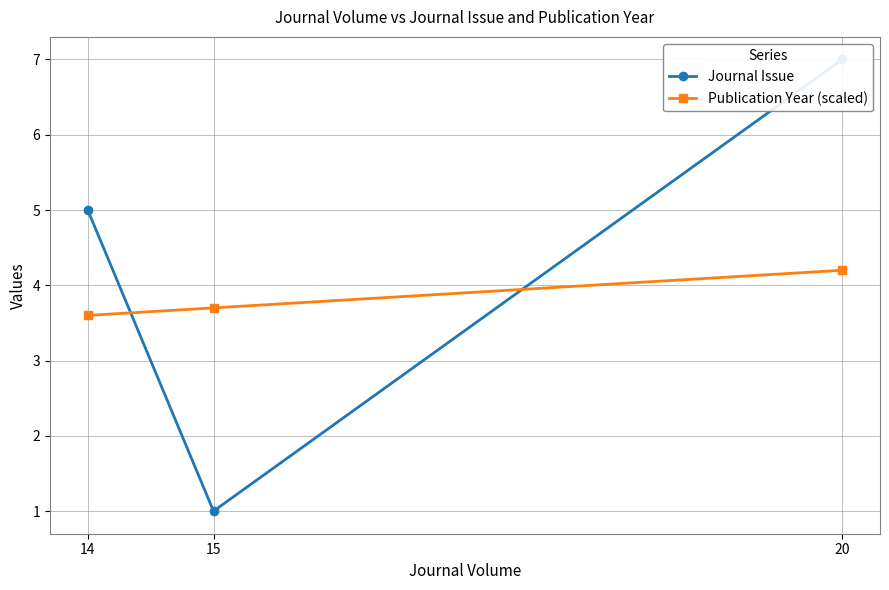

How many lines are shown in the chart?

2